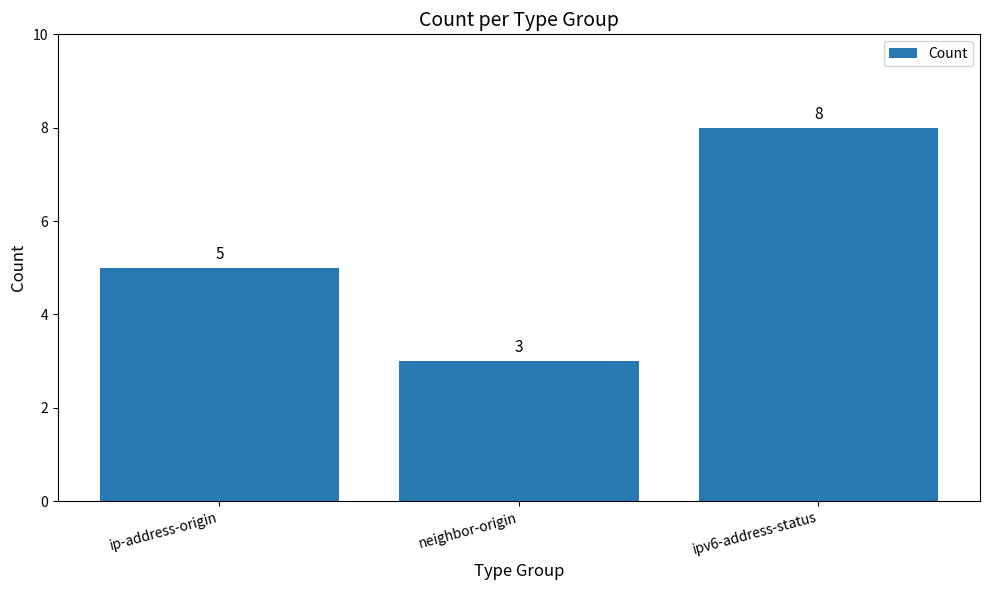

List the labels in order of value, largest first.

ipv6-address-status, ip-address-origin, neighbor-origin